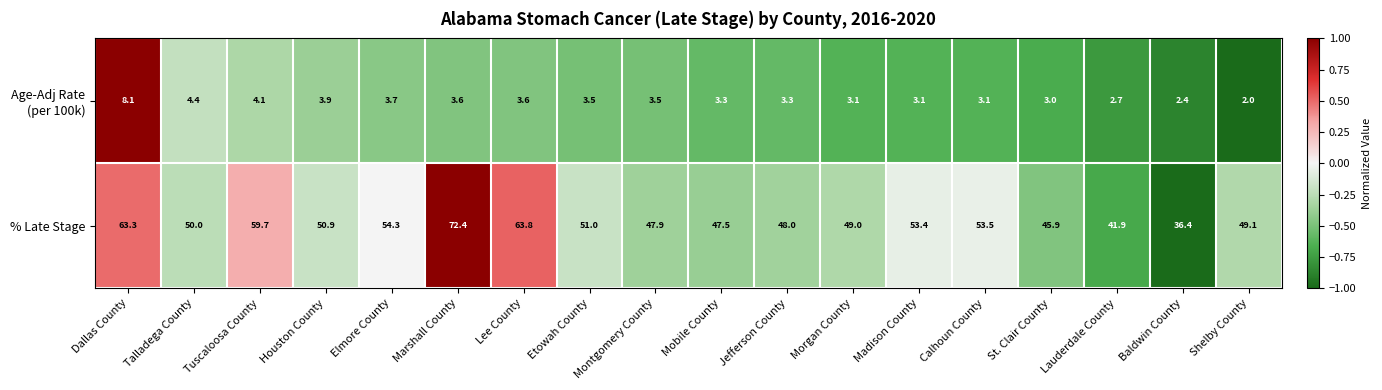

The value of % Late Stage at Jefferson County is 48.0. True or false?

True